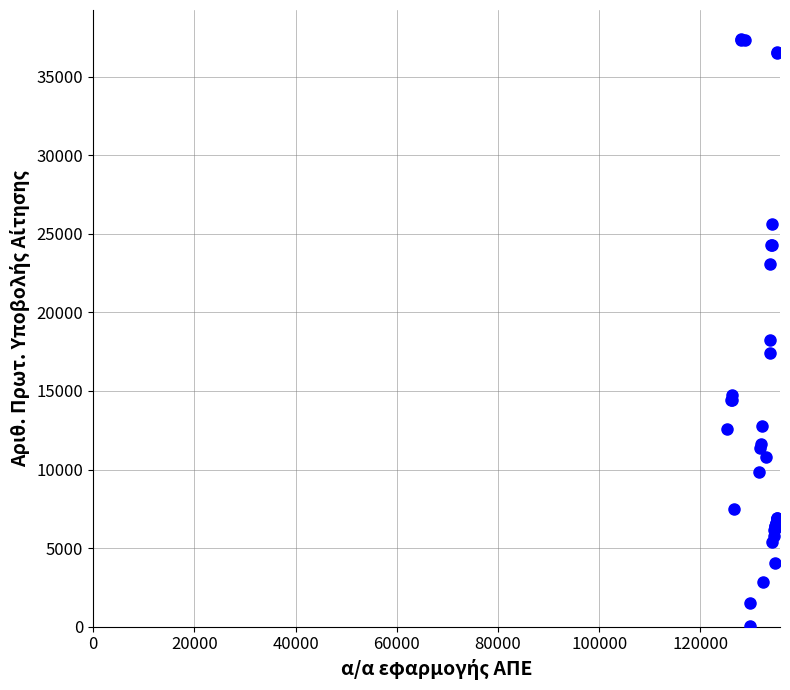

What Y value in the scatter plot is closest to 18696?

18259